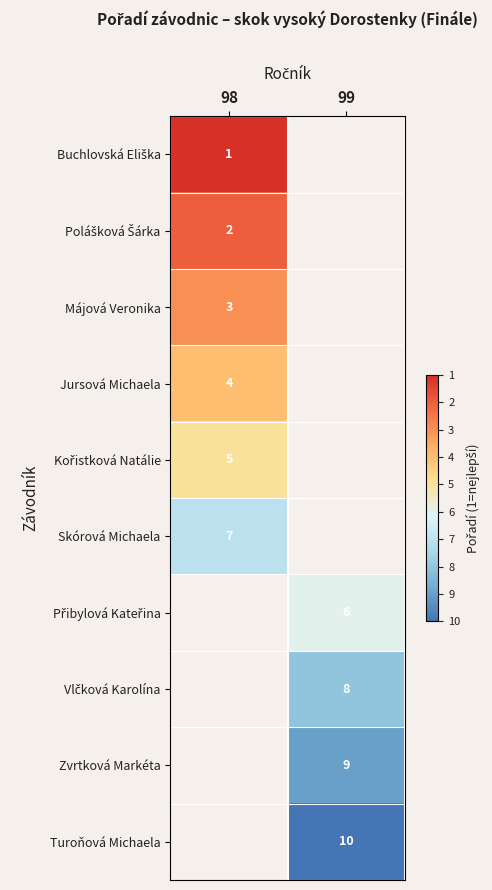

The value of Skórová Michaela at 98 is 3. True or false?

False